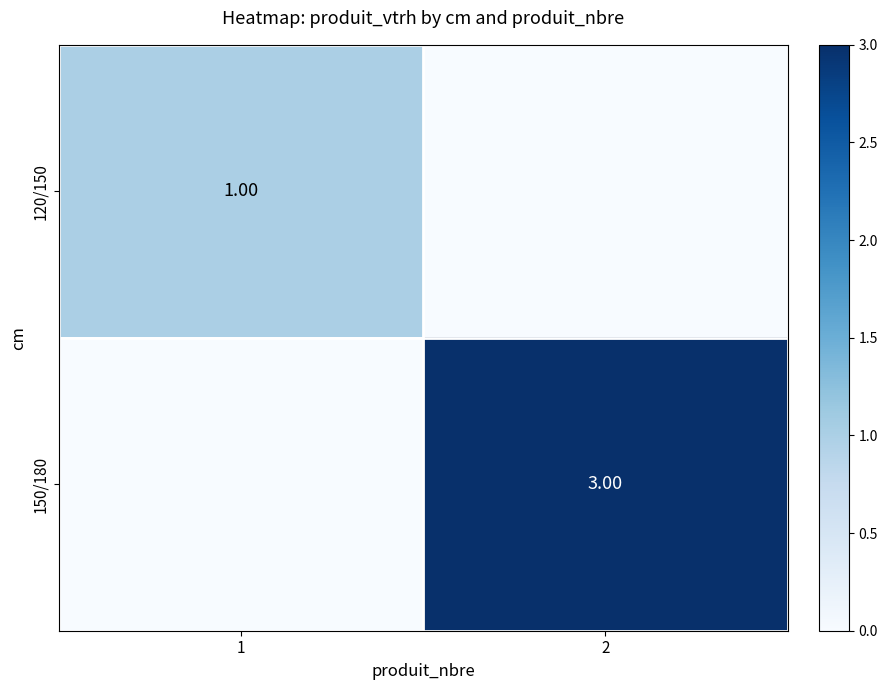

Rank the series by their maximum value, from lowest to highest.

120/150, 150/180